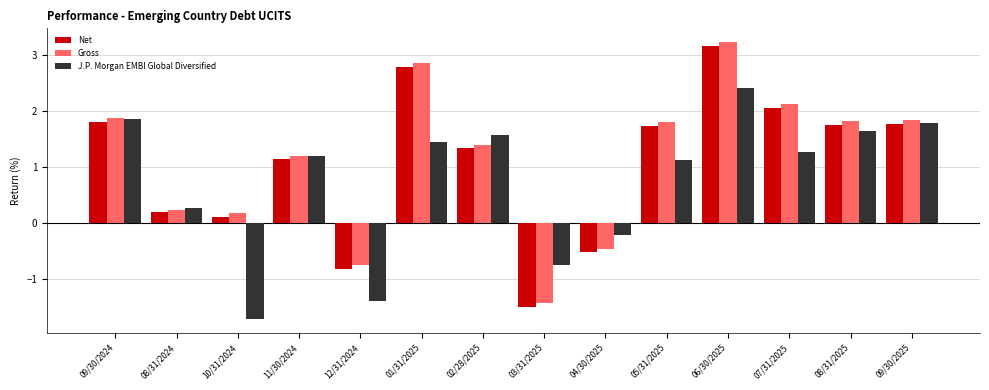

What is the smallest value displayed?

-1.7